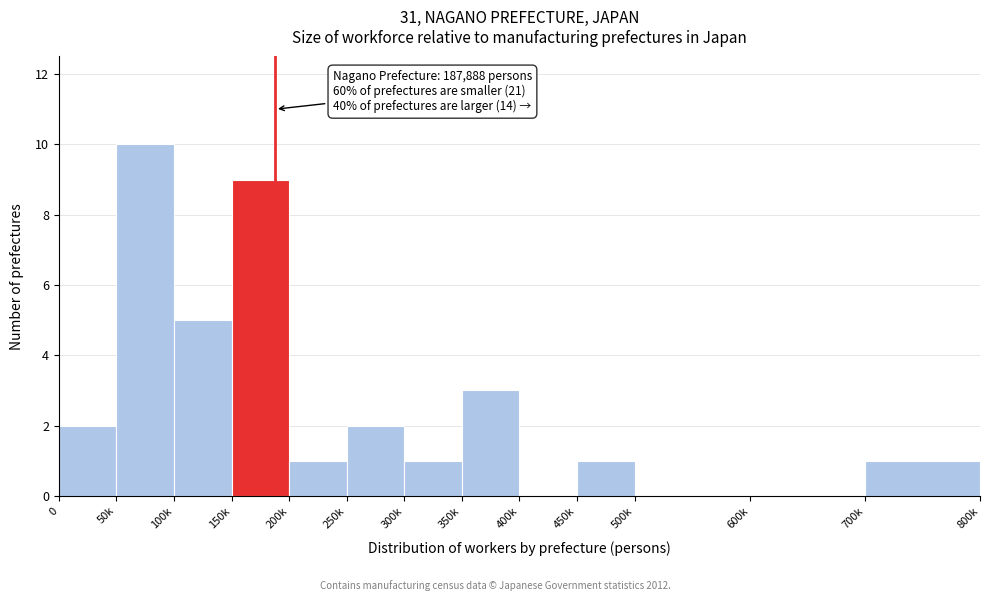

Reading right to left, list all the values displayed in this chart.

700k=1	600k=0	500k=0	450k=1	400k=0	350k=3	300k=1	250k=2	200k=1	150k=9	100k=5	50k=10	0=2